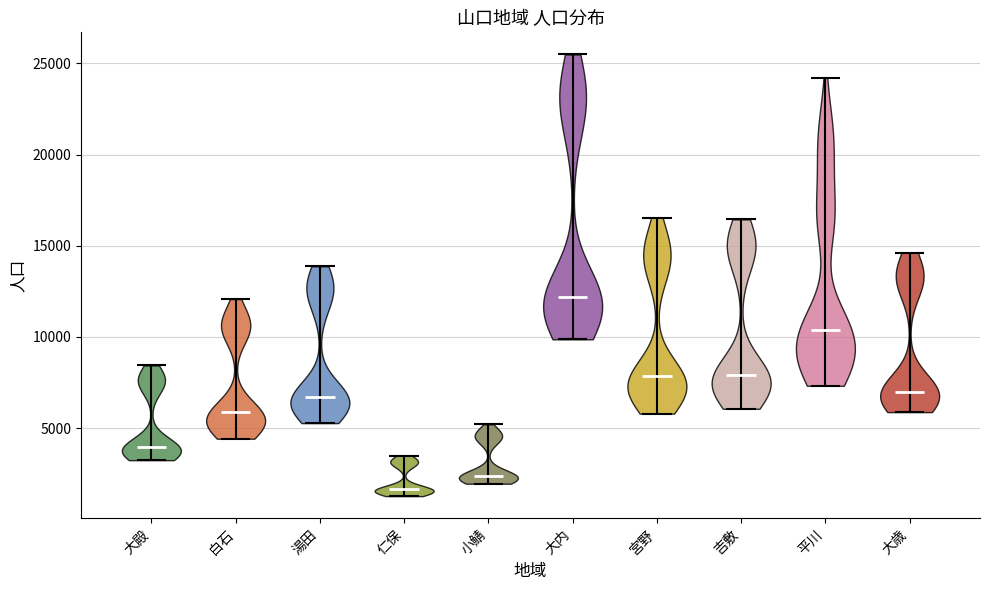

Which violin has the highest median line?

大内